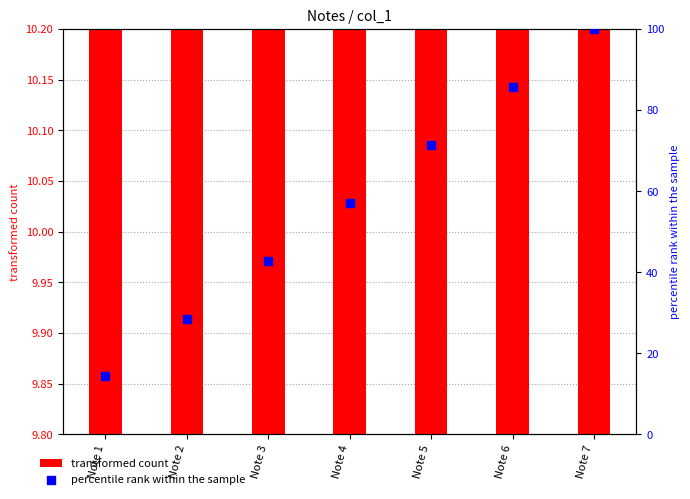

Which series reaches the maximum Y coordinate?

percentile rank within the sample